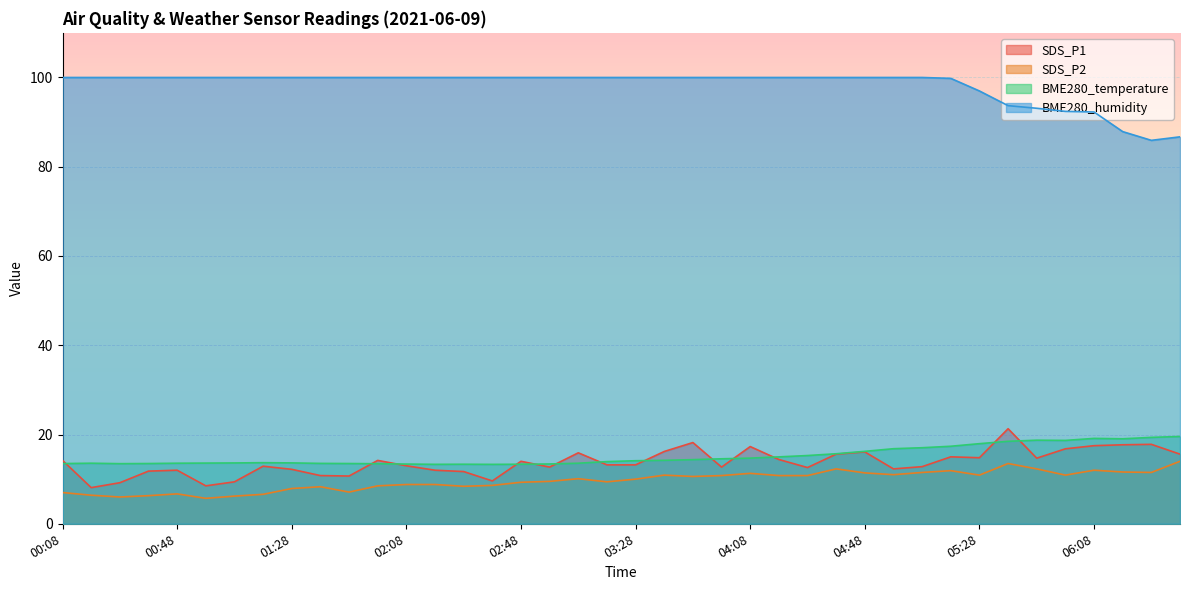

What are all the series names shown in the legend?

SDS_P1, SDS_P2, BME280_temperature, BME280_humidity